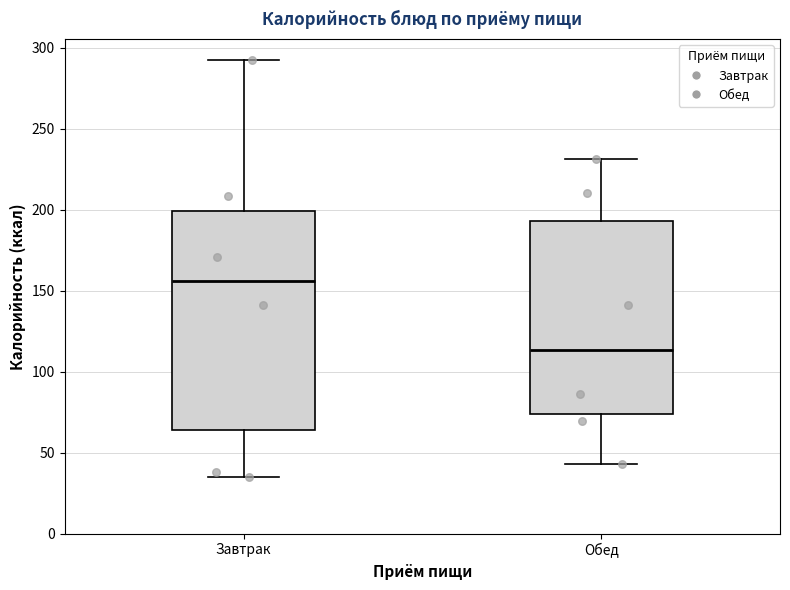

Reading left to right, transcribe this box plot: for each box, give where its median line is, the range the box spans, and where its two whiskers end, as read against the y-axis. The values are not printed on the chart, so give them approximately, as read against the axis.

Завтрак: median 155, box 65 to 200, whiskers 35 to 290
Обед: median 115, box 75 to 195, whiskers 45 to 230